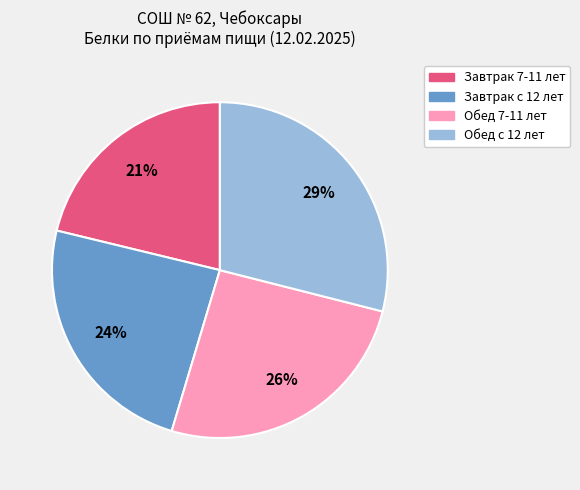

Is there any slice that represents more than half of the pie?

No